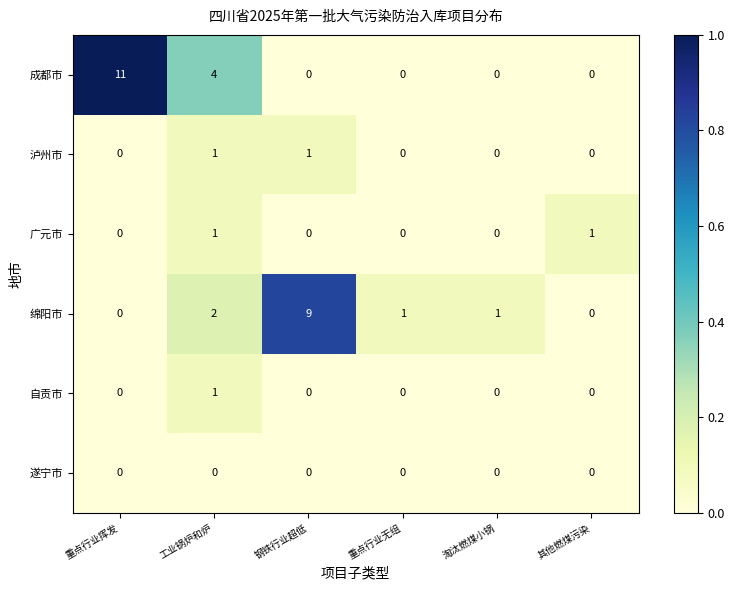

How many values in the 成都市 series exceed 0?

2